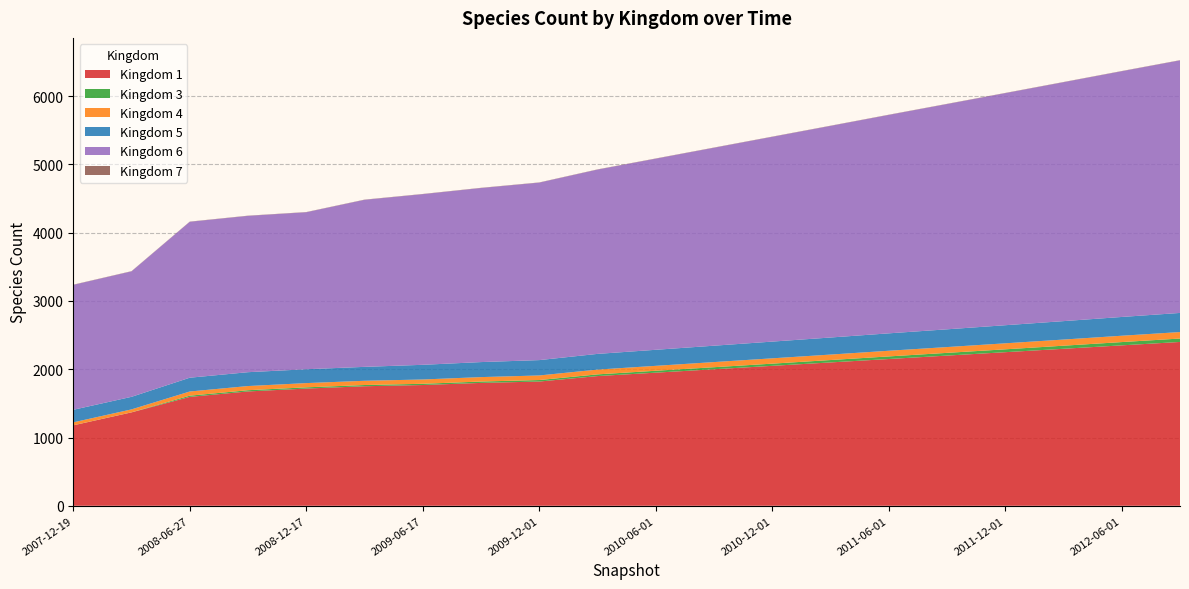

Reading left to right, extract all data points from this chart.

1: 0=1178	1=1368	2=1595	3=1675	4=1717	5=1751	6=1769	7=1800	8=1820	9=1900	10=1950	11=2000	12=2050	13=2100	14=2150	15=2200	16=2250	17=2300	18=2350	19=2400
3: 0=1	1=1	2=18	3=18	4=18	5=18	6=18	7=20	8=22	9=25	10=28	11=30	12=32	13=35	14=38	15=40	16=42	17=45	18=48	19=50
4: 0=43	1=43	2=61	3=61	4=62	5=62	6=63	7=65	8=67	9=70	10=72	11=75	12=78	13=80	14=83	15=85	16=88	17=90	18=93	19=95
5: 0=184	1=184	2=202	3=203	4=203	5=204	6=215	7=220	8=225	9=230	10=235	11=240	12=245	13=250	14=255	15=260	16=265	17=270	18=275	19=280
6: 0=1830	1=1838	2=2284	3=2290	4=2300	5=2447	6=2500	7=2550	8=2600	9=2700	10=2800	11=2900	12=3000	13=3100	14=3200	15=3300	16=3400	17=3500	18=3600	19=3700
7: 0=3	1=3	2=3	3=3	4=3	5=3	6=3	7=3	8=3	9=3	10=3	11=3	12=3	13=3	14=3	15=3	16=3	17=3	18=3	19=3